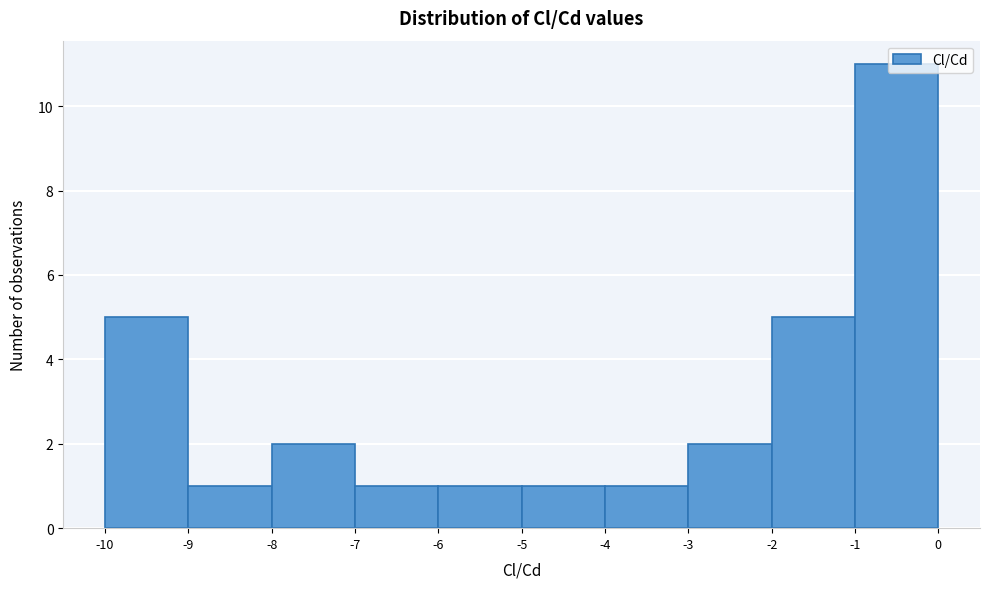

Reading left to right, transcribe this chart: for each bar, give the range it covers on the x-axis and its height. The values are not printed on the chart, so give them approximately, as read against the axis.

-10 to -9: 5
-9 to -8: 1
-8 to -7: 2
-7 to -6: 1
-6 to -5: 1
-5 to -4: 1
-4 to -3: 1
-3 to -2: 2
-2 to -1: 5
-1 to 0: 11